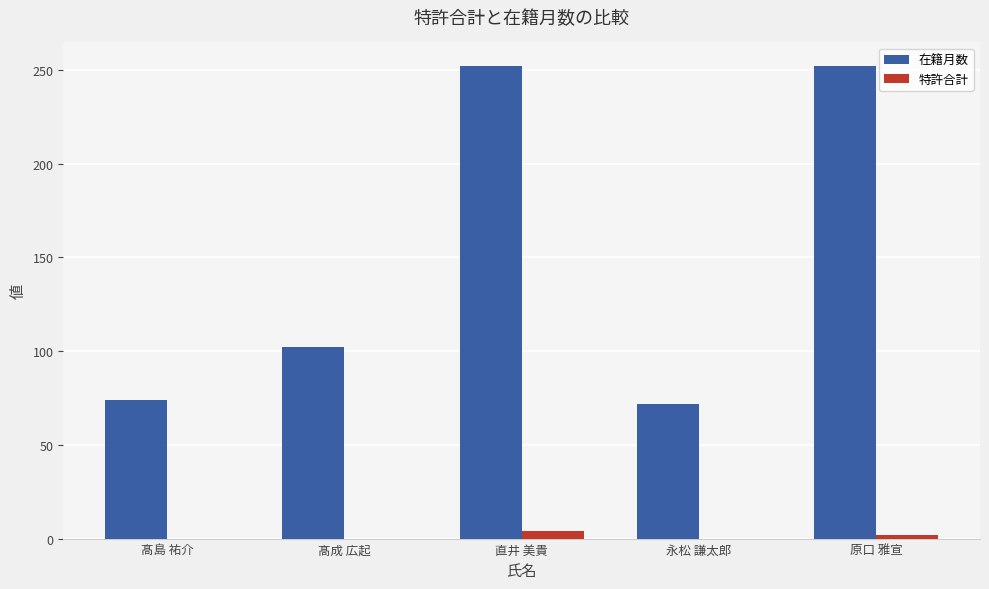

What are all the series names shown in the legend?

在籍月数, 特許合計